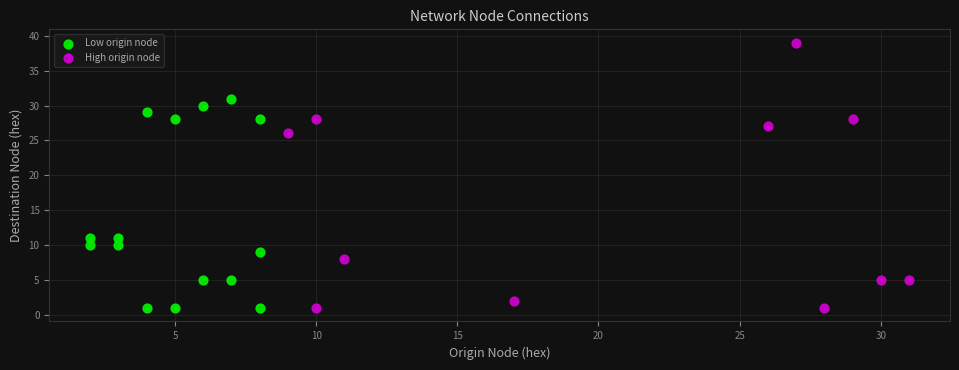

What are all the series names shown in the legend?

Low origin node, High origin node